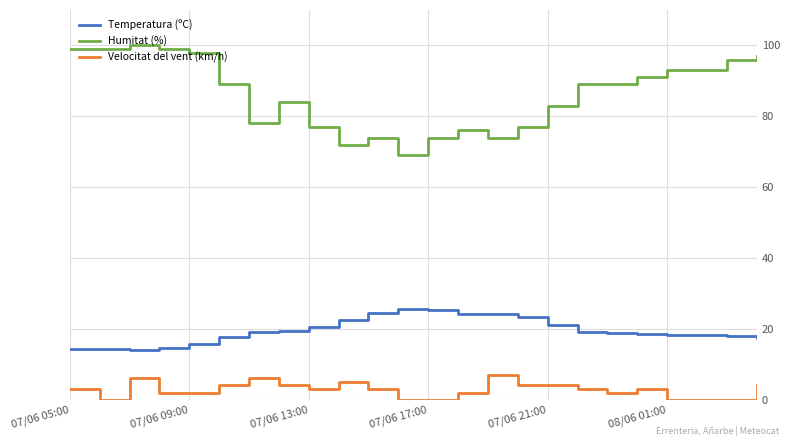

What is the minimum value for Humitat (%)?

69.0